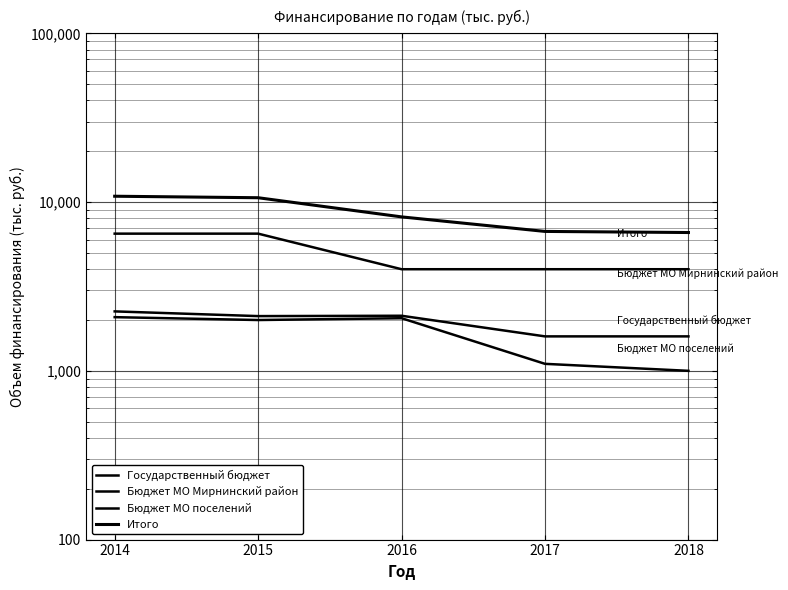

What is the total value across all series at 2016?

16340